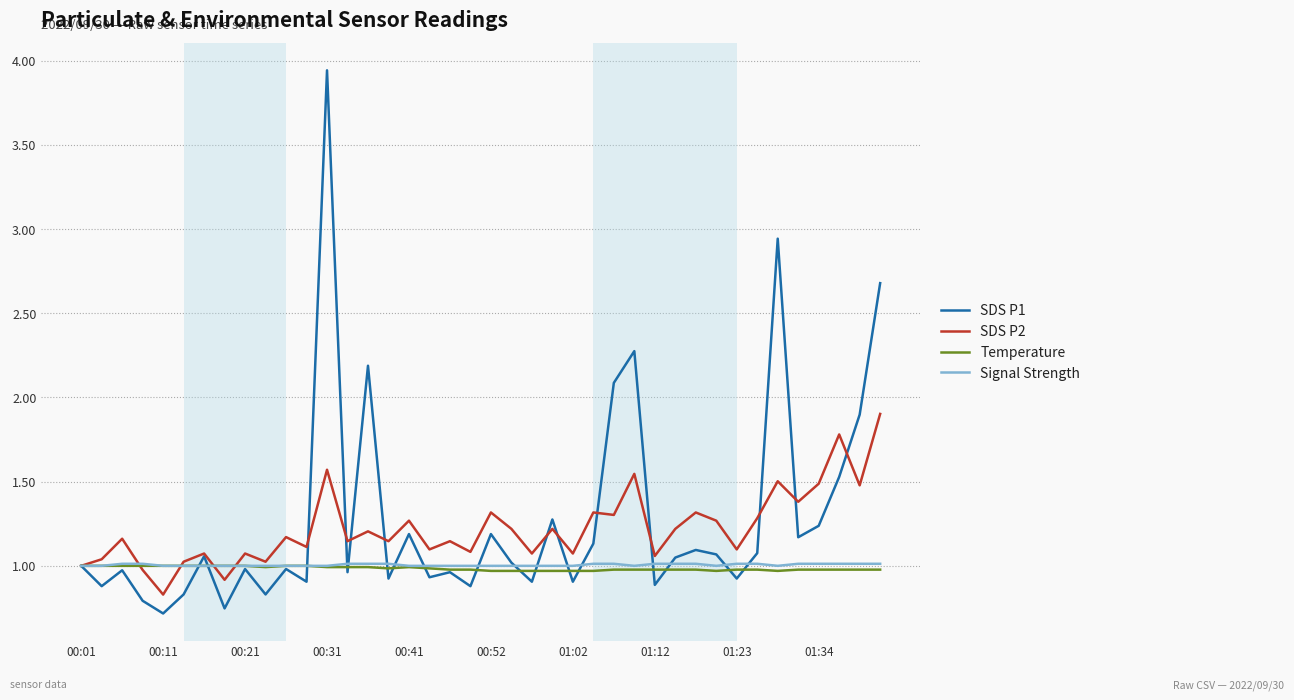

What is the minimum value for SDS P2?

0.8